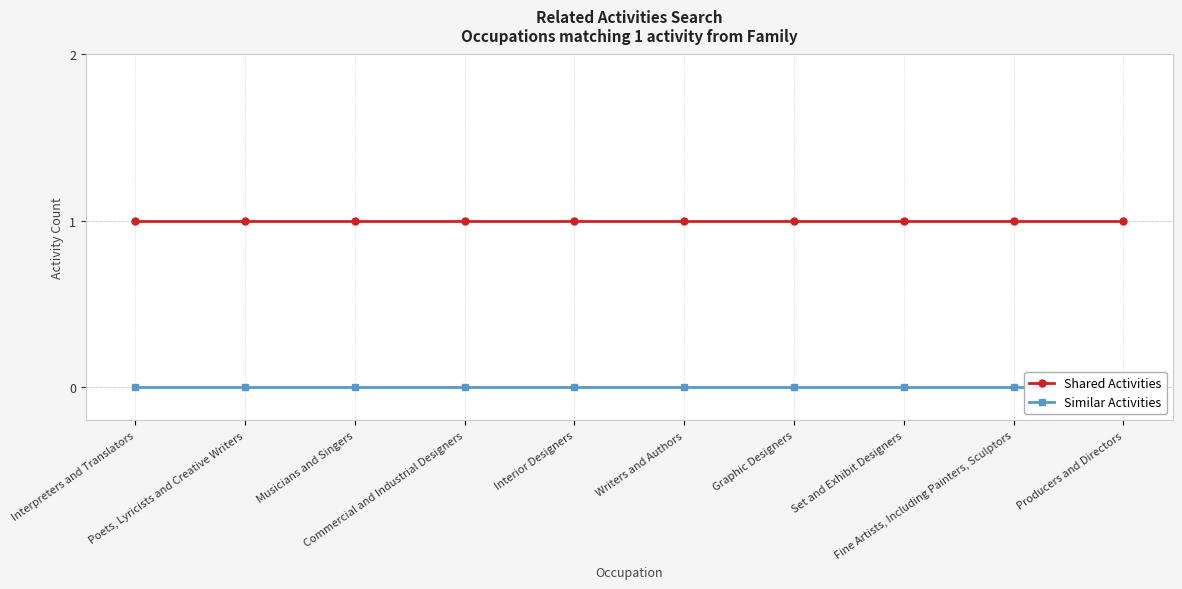

Reading right to left, list all the values displayed in this chart.

Shared Activities: 1	1	1	1	1	1	1	1	1	1
Similar Activities: 0	0	0	0	0	0	0	0	0	0